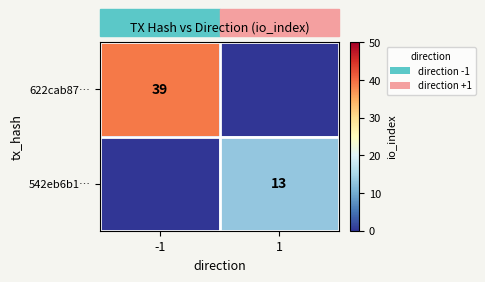

The value of 622cab87… at -1 is 39. True or false?

True